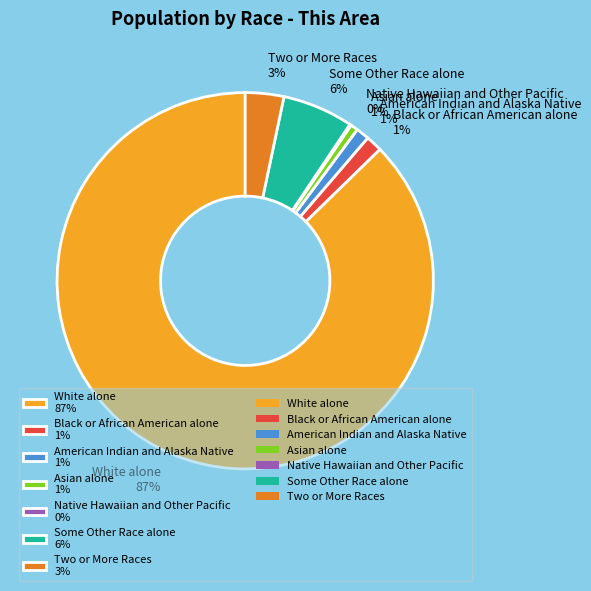

Which category accounts for the majority?

White alone